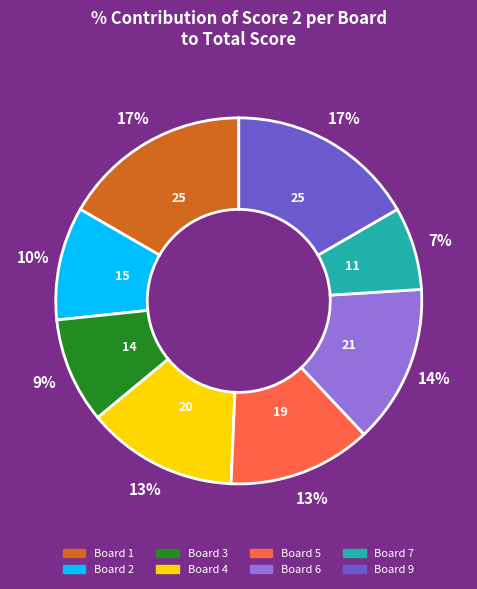

How many segments does this pie chart have?

8